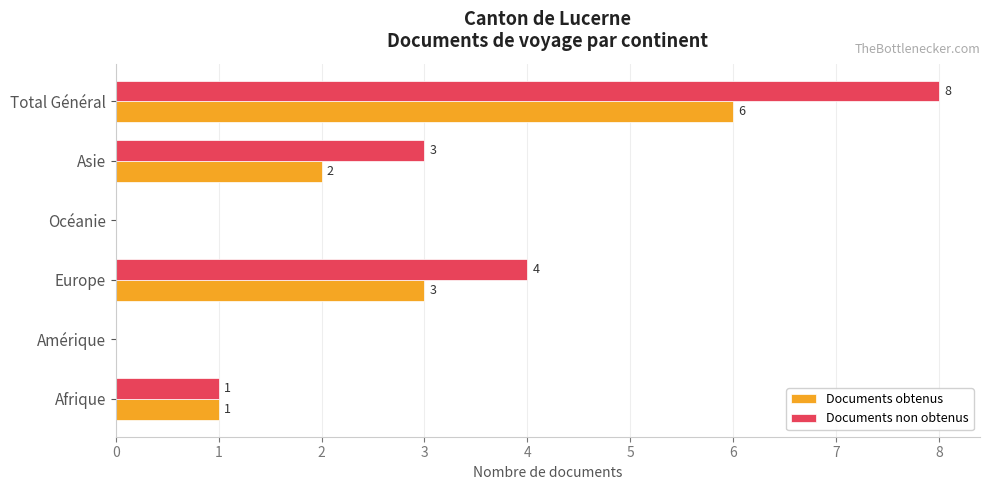

At which label is Documents obtenus closest to 3?

Europe